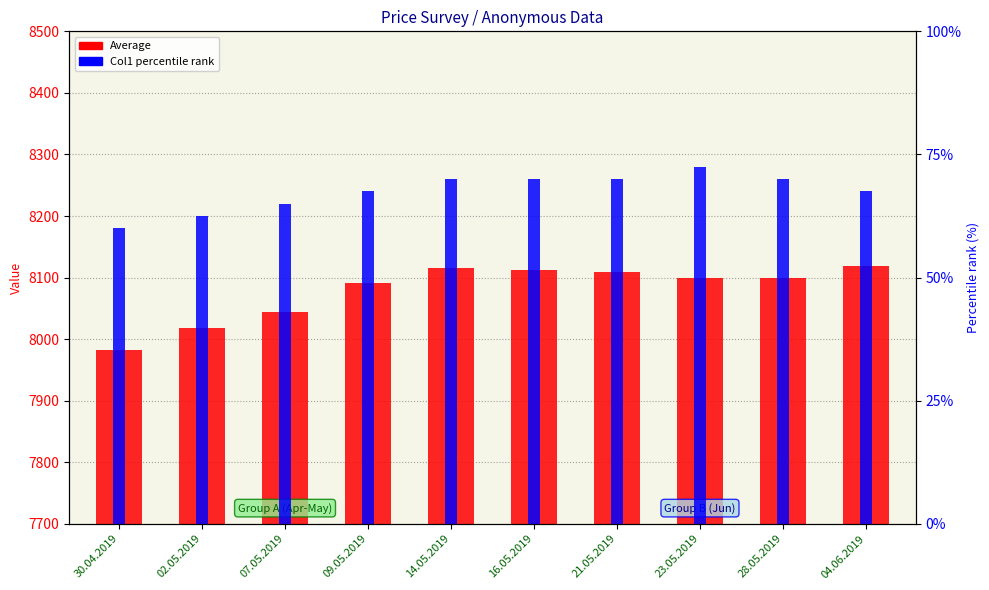

True or false: Col1 (percentile) has a value of 41.7 at 21.05.2019.

False